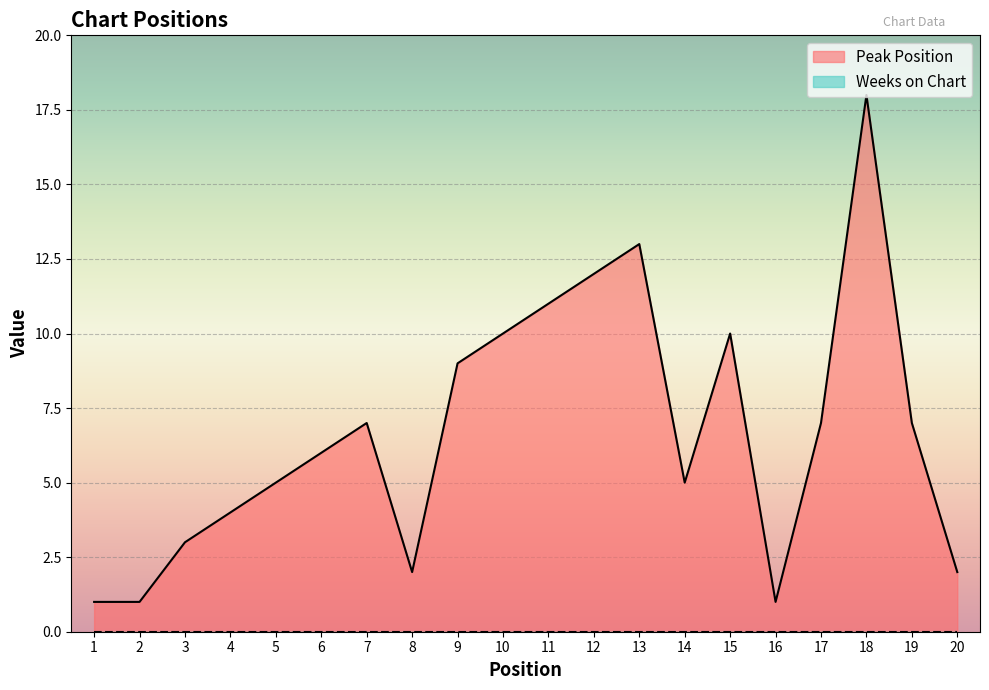

Rank the categories by value from lowest to highest.

1, 2, 16, 8, 20, 3, 4, 5, 14, 6, 7, 17, 19, 9, 10, 15, 11, 12, 13, 18